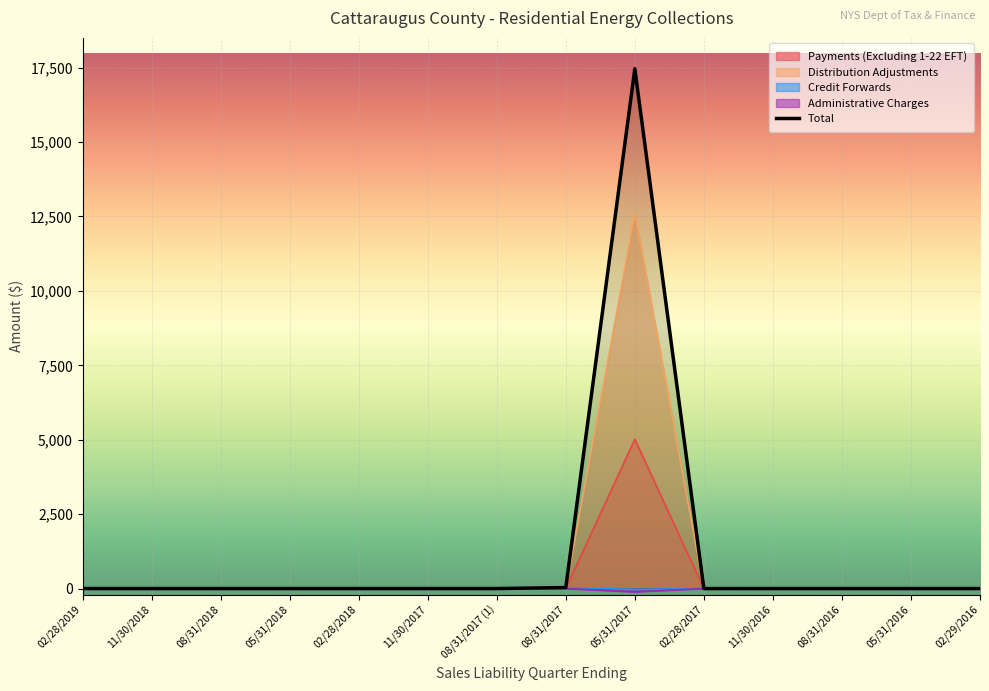

The value of Administrative Charges at 02/29/2016 is 0.0. True or false?

True